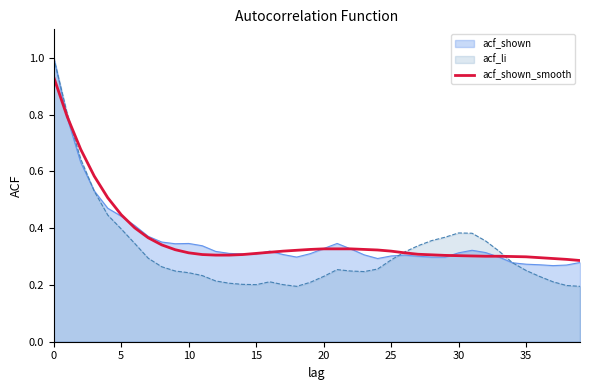

What is the average value?

0.4